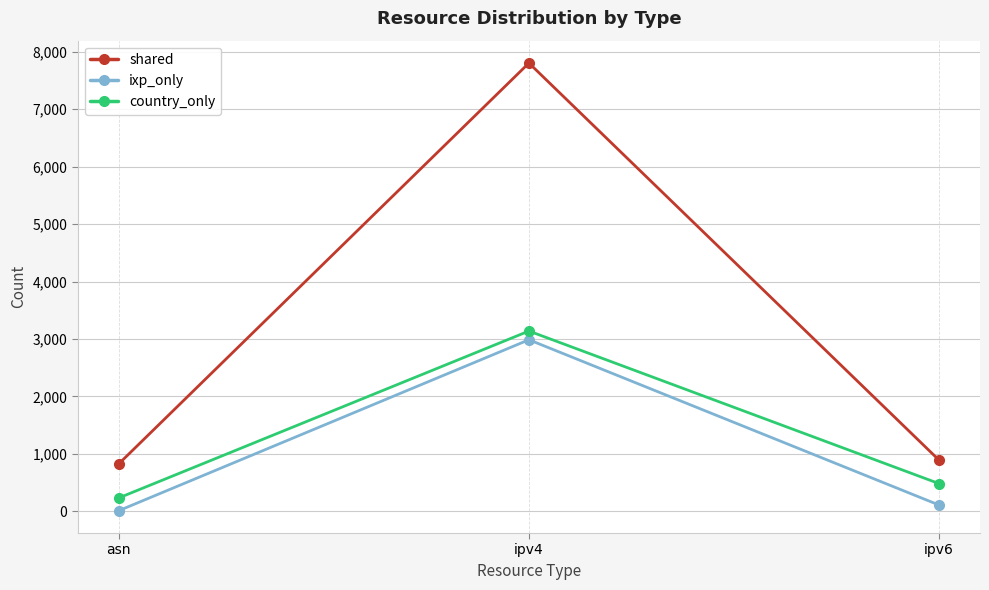

How many series are shown in this chart?

3